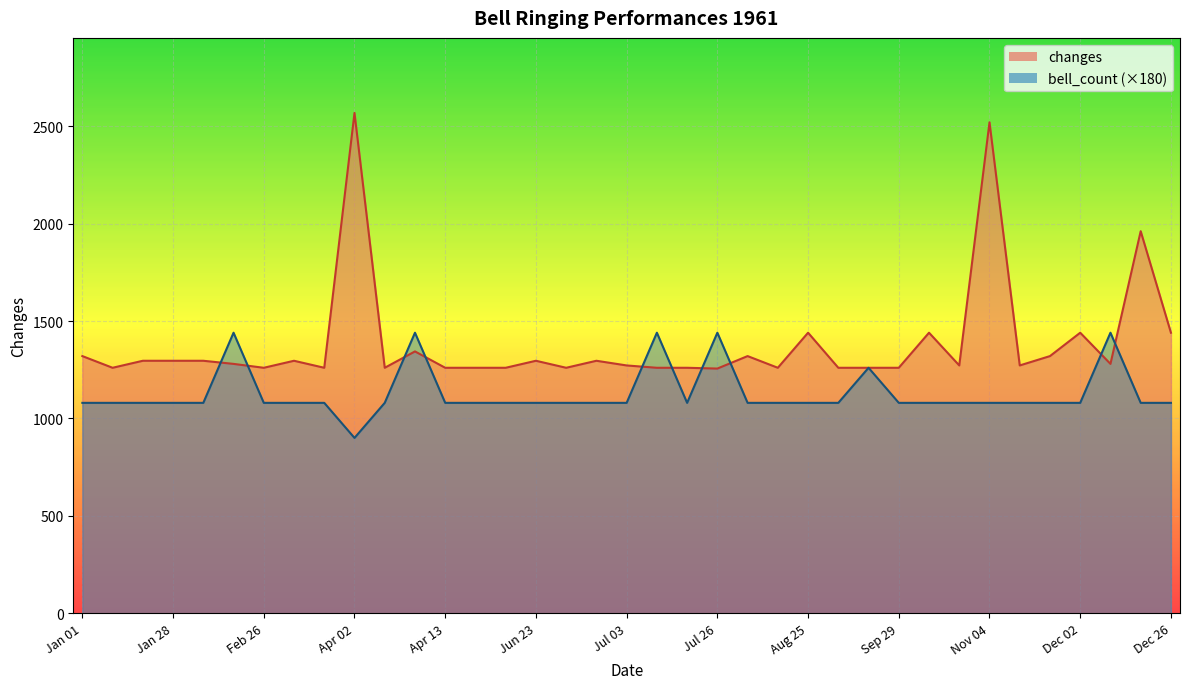

Is the value of bell_count_line at 23 greater than the value of changes_line at 15?

No